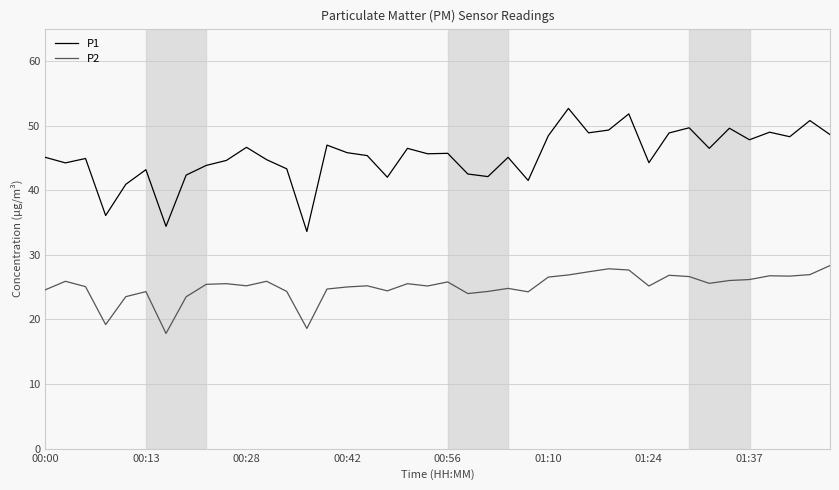

How many categories are shown in the chart?

40